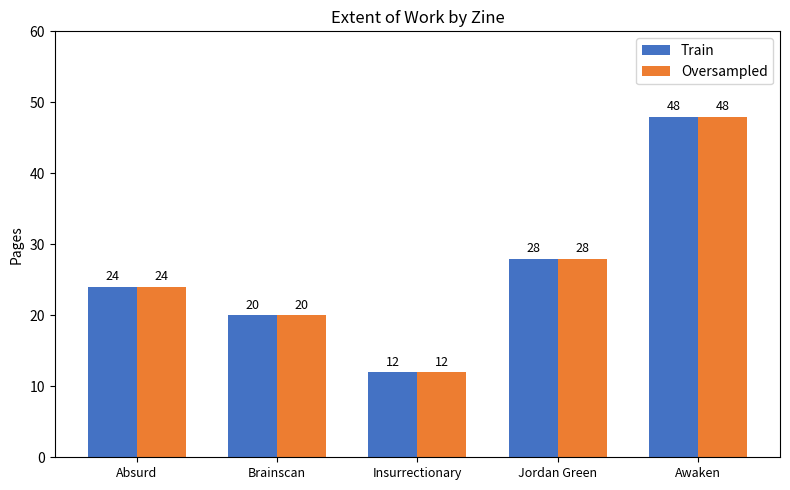

What is the total value across all series at Brainscan?

40